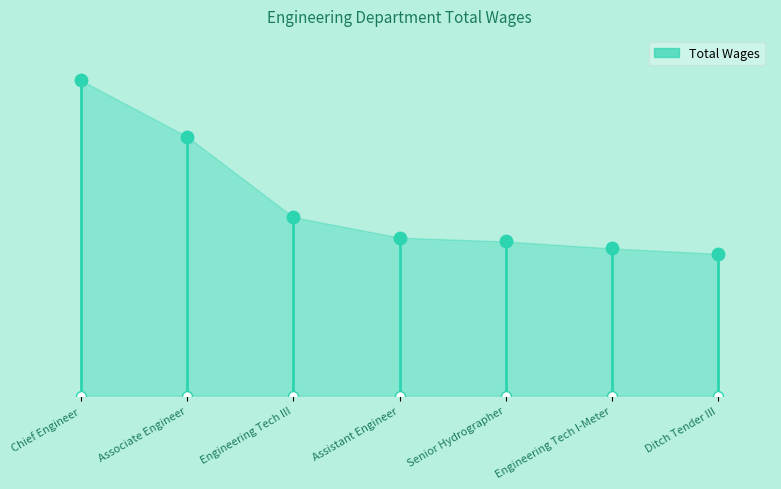

What is the ratio of the value at Associate Engineer to the value at Assistant Engineer?

1.6